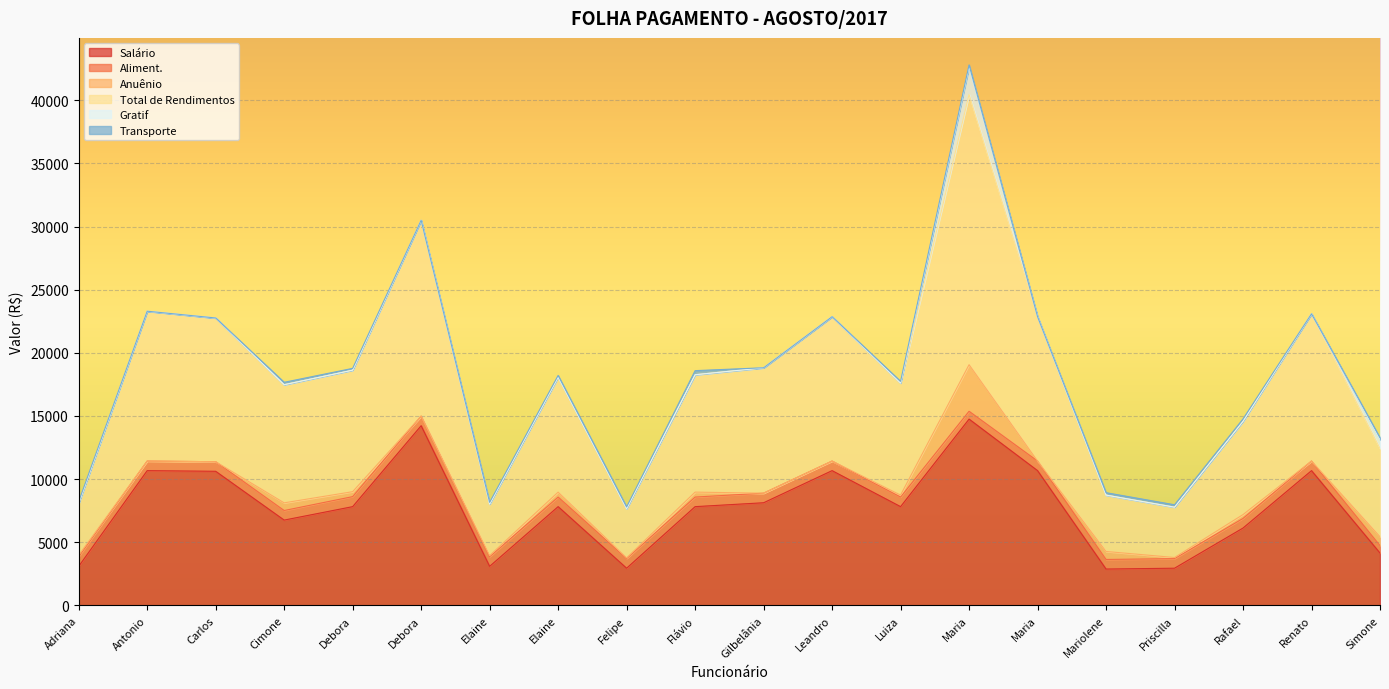

What position from the right is Leandro Coelho Conceição?

9